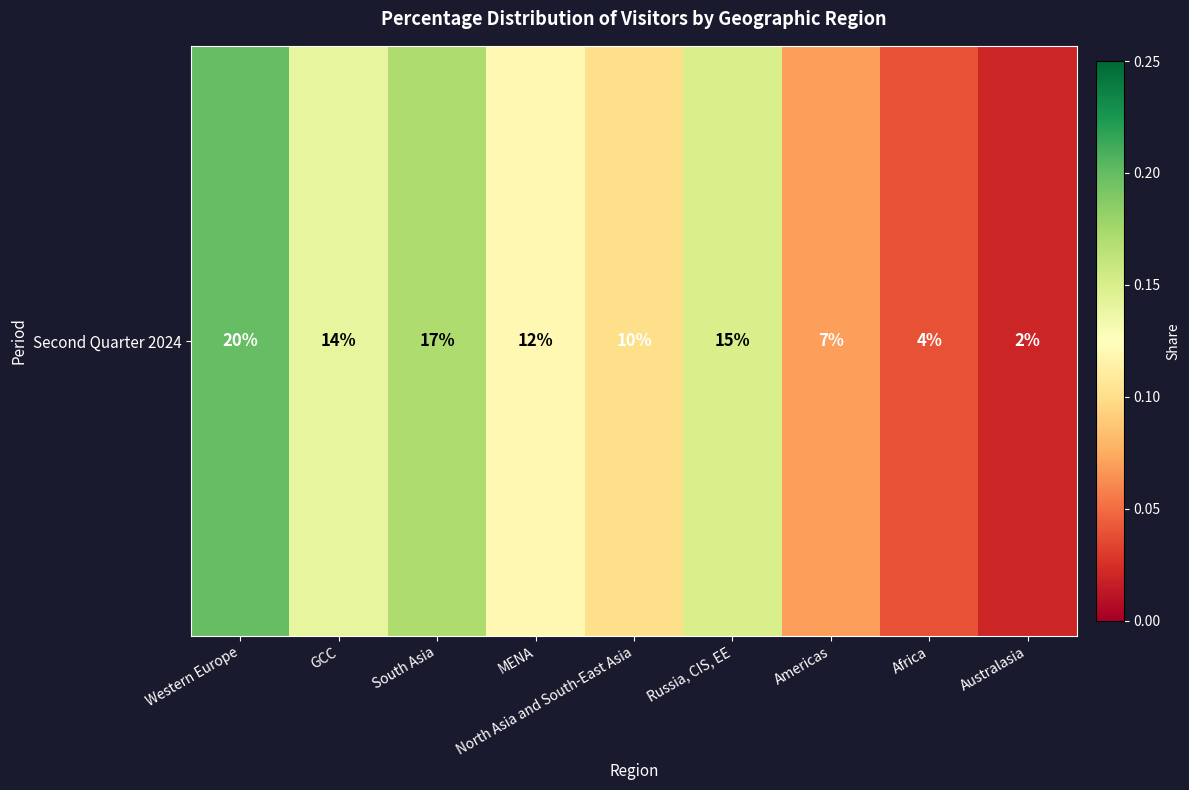

Where is the data nearest to the value 0?

Australasia